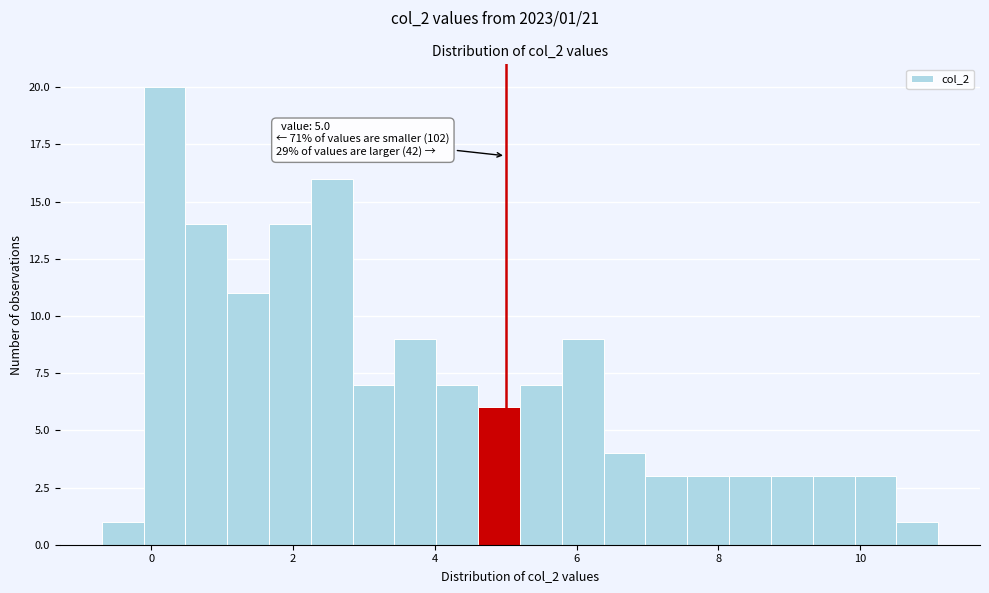

Read against the x-axis, roughly where is the centre of the tallest bar?

0.2